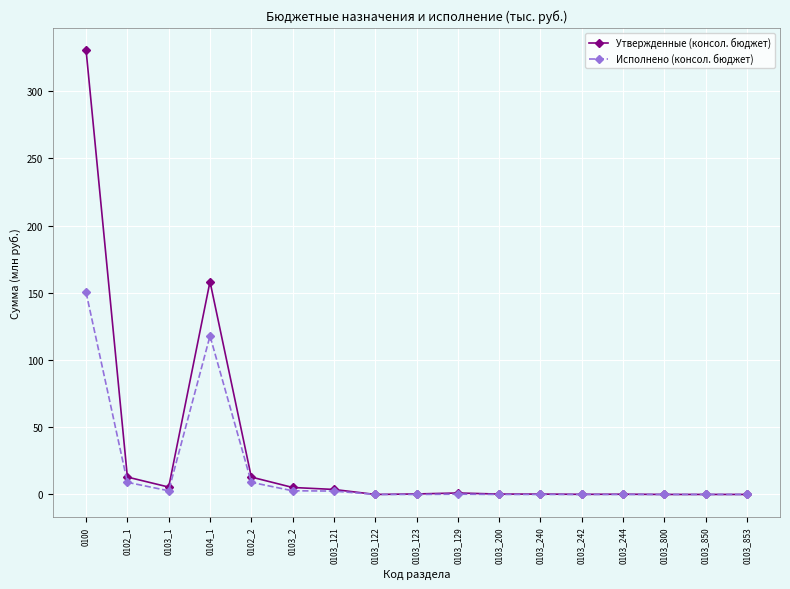

Does the chart have visible grid lines?

Yes